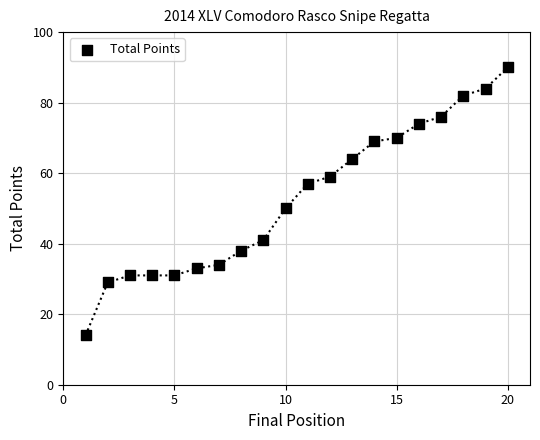

What is the range of X values (max minus min)?

19